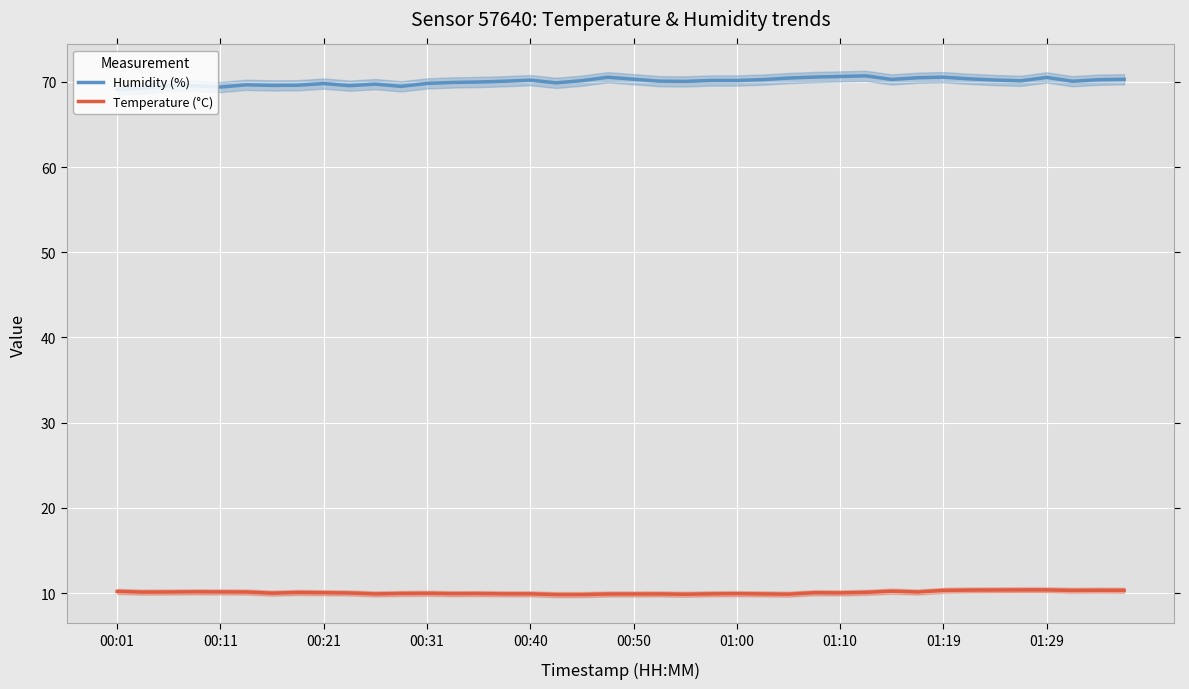

True or false: Humidity (%) and Temperature (°C) intersect in this chart.

False